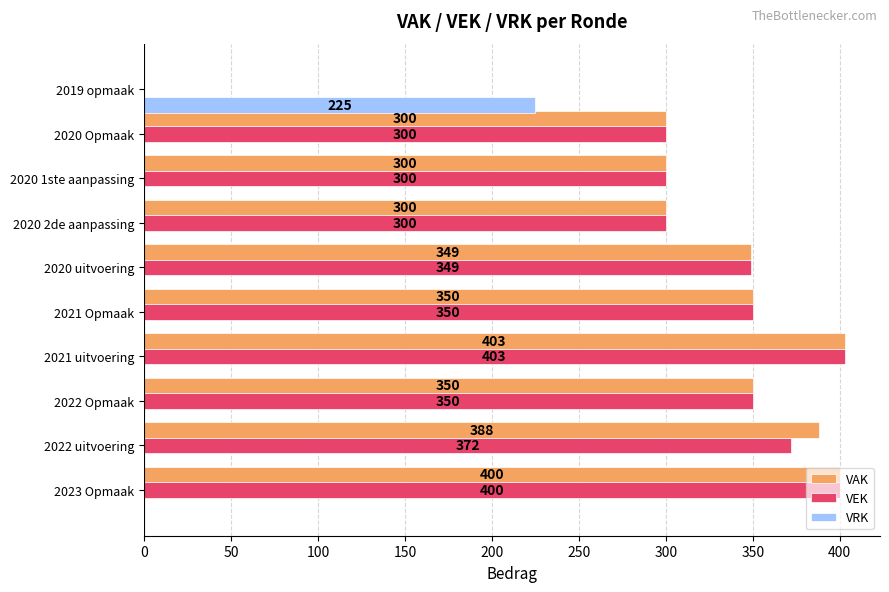

What is the sum of all VAK values?

3140